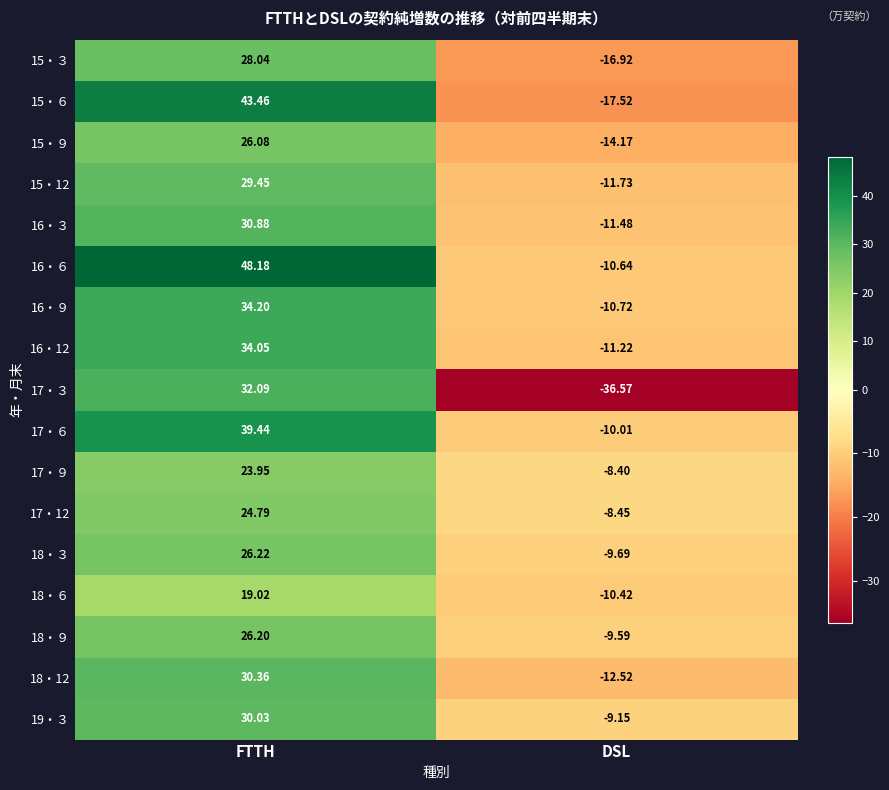

List the labels in order of 15・９ value, largest first.

FTTH, DSL